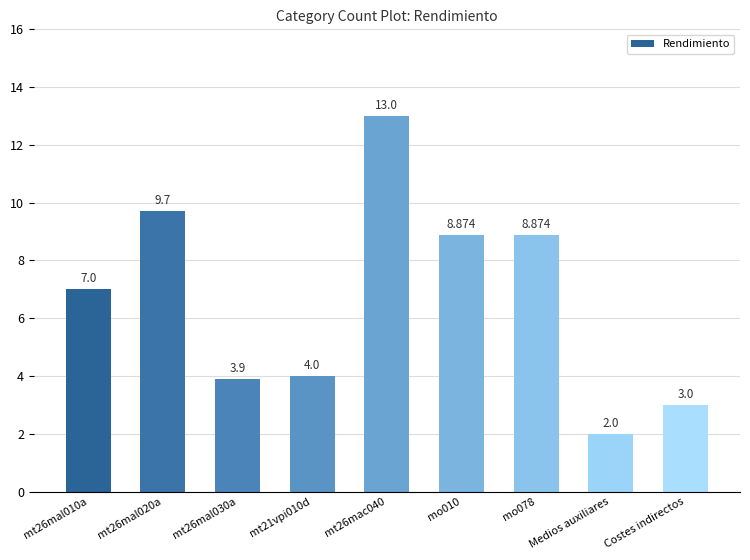

What is the minimum value shown in the chart?

2.0